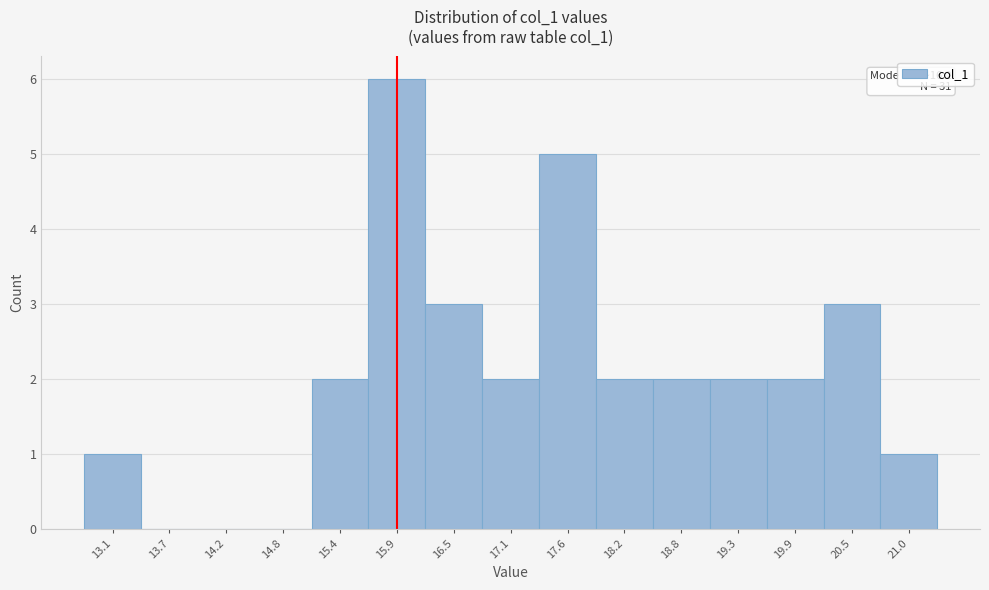

Reading left to right, list all the values displayed in this chart.

13.1=1	13.7=0	14.2=0	14.8=0	15.4=2	15.9=6	16.5=3	17.1=2	17.6=5	18.2=2	18.8=2	19.3=2	19.9=2	20.5=3	21.0=1